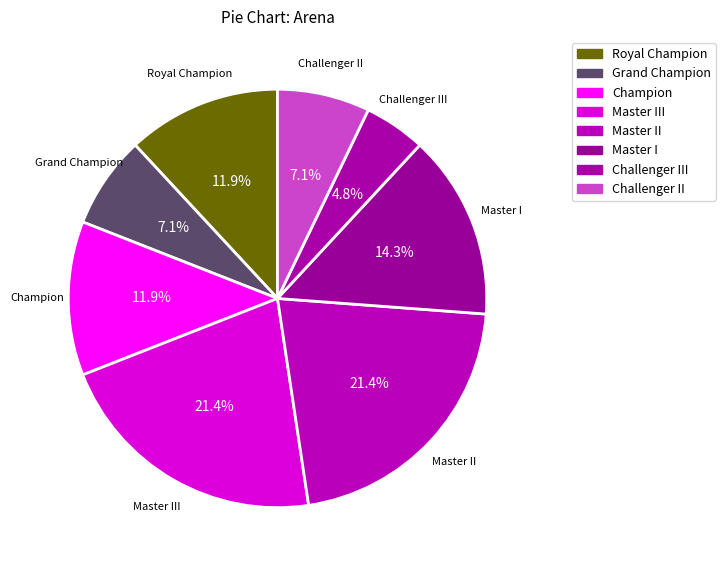

Count the number of slices in the pie.

8